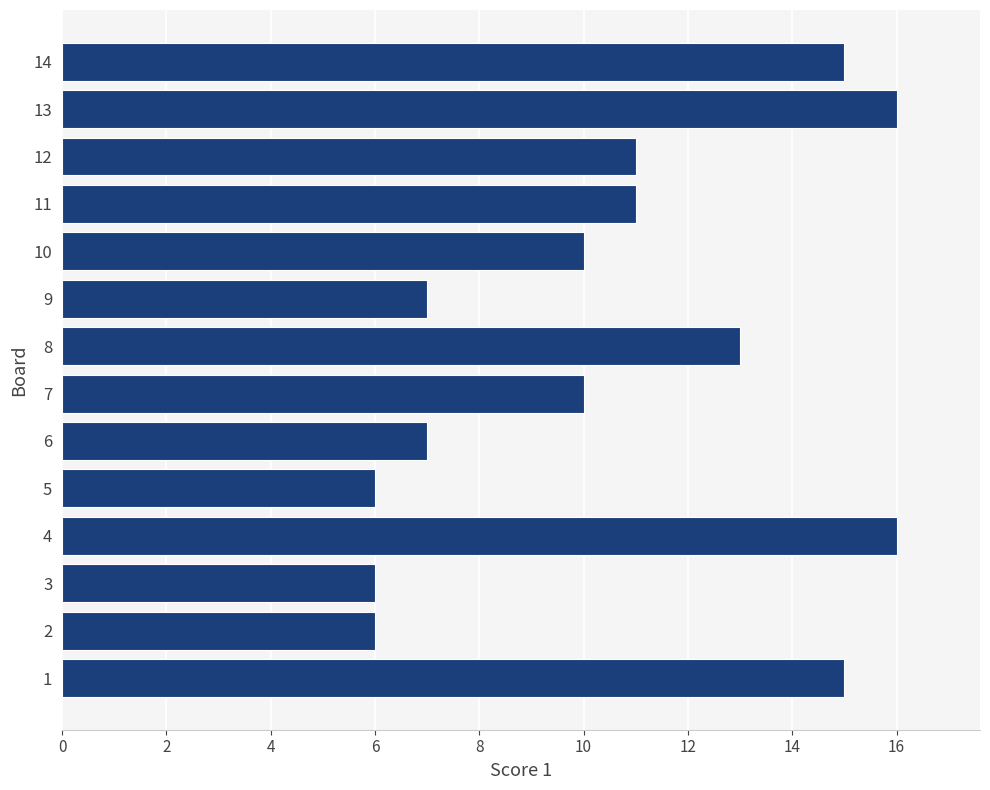

What is the difference between the values at 8 and 9?

6